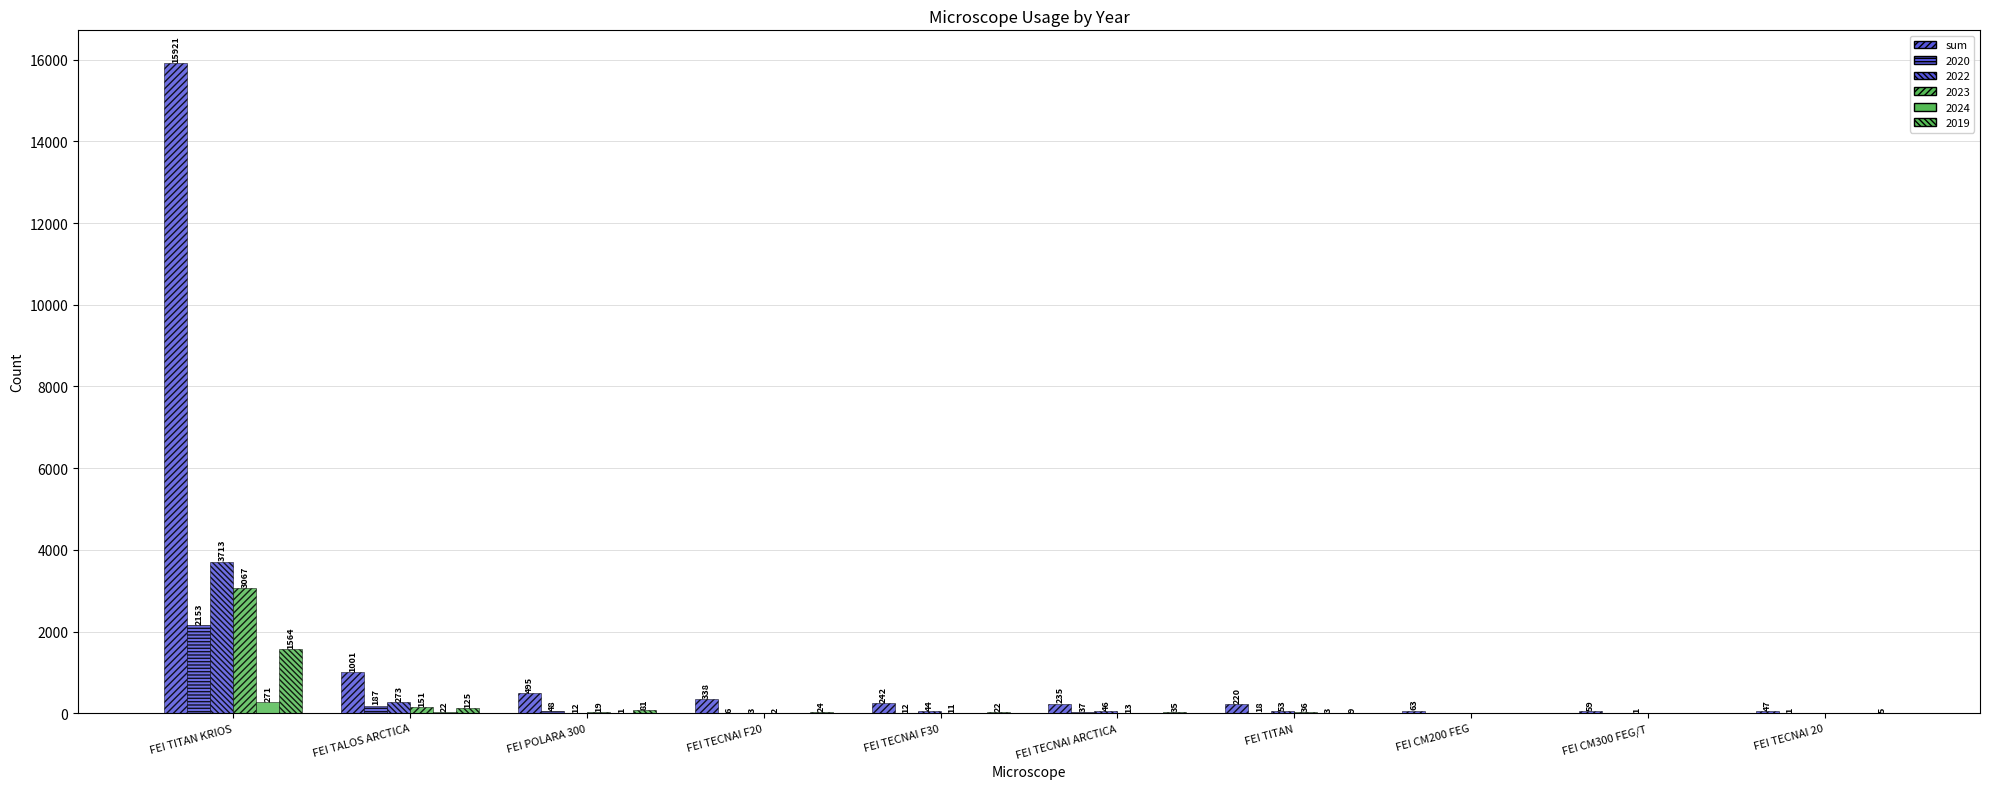

Does the chart contain stacked bars?

No